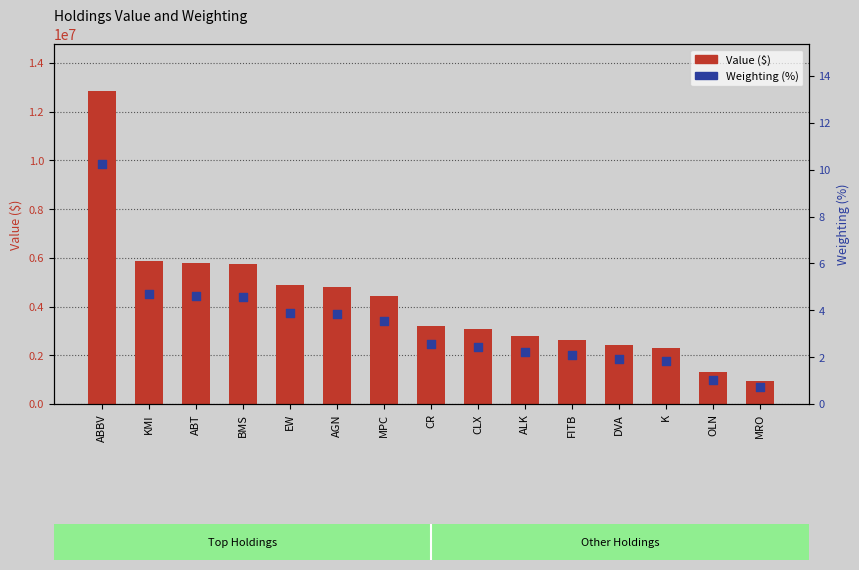

Which series has the largest total across all categories?

Value ($)